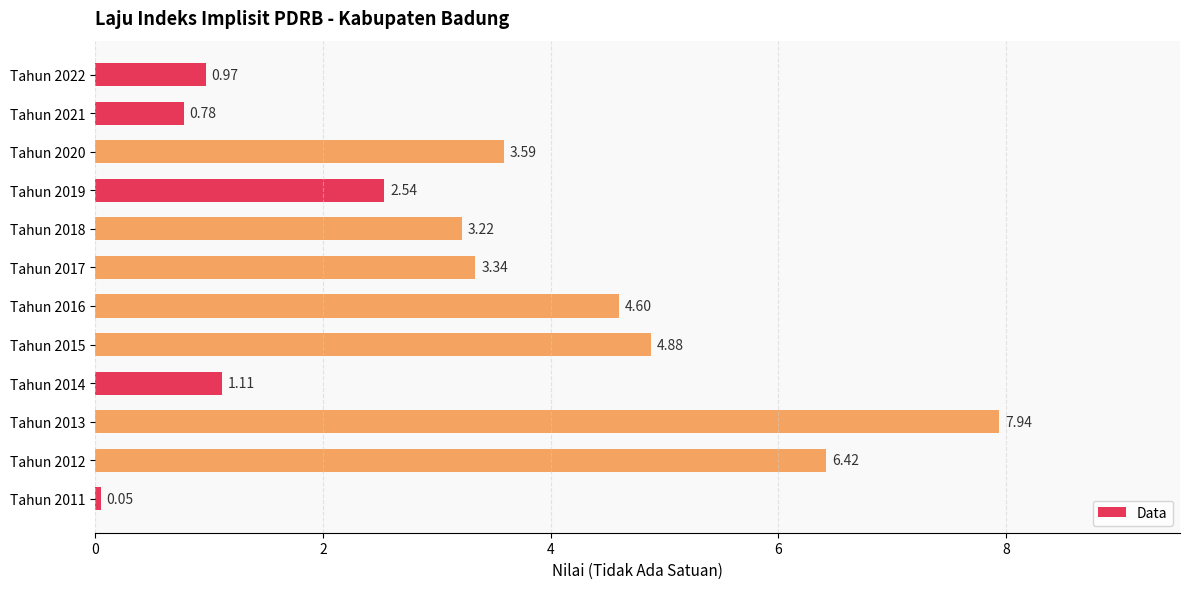

Rank the categories by value from highest to lowest.

Tahun 2013, Tahun 2012, Tahun 2015, Tahun 2016, Tahun 2020, Tahun 2017, Tahun 2018, Tahun 2019, Tahun 2014, Tahun 2022, Tahun 2021, Tahun 2011